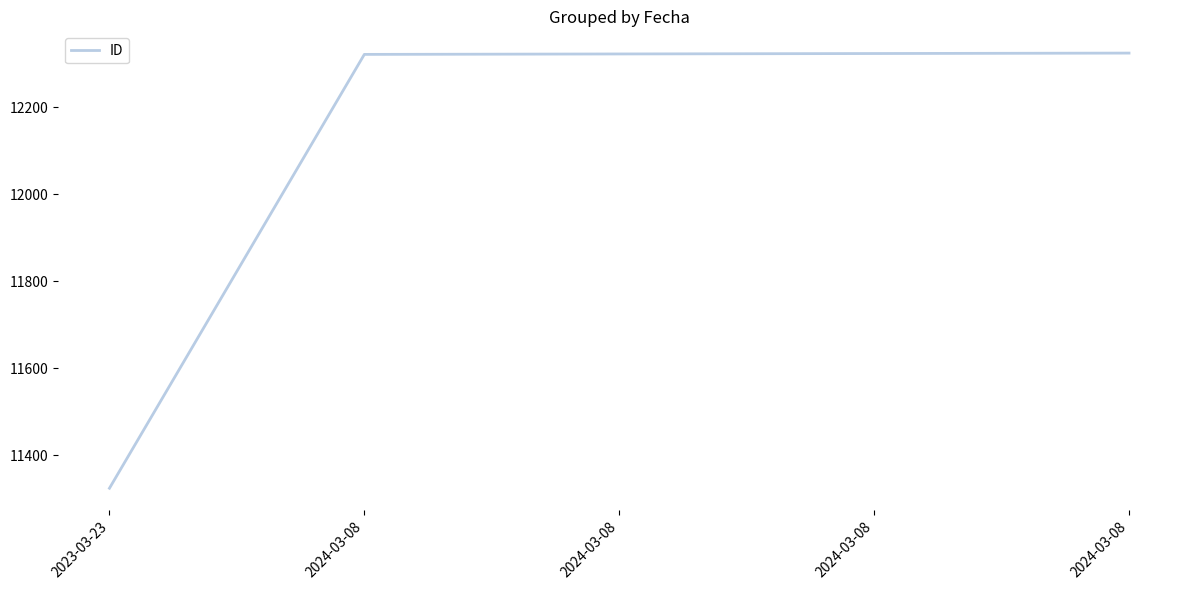

True or false: the data has more than 0 interior local peaks.

False